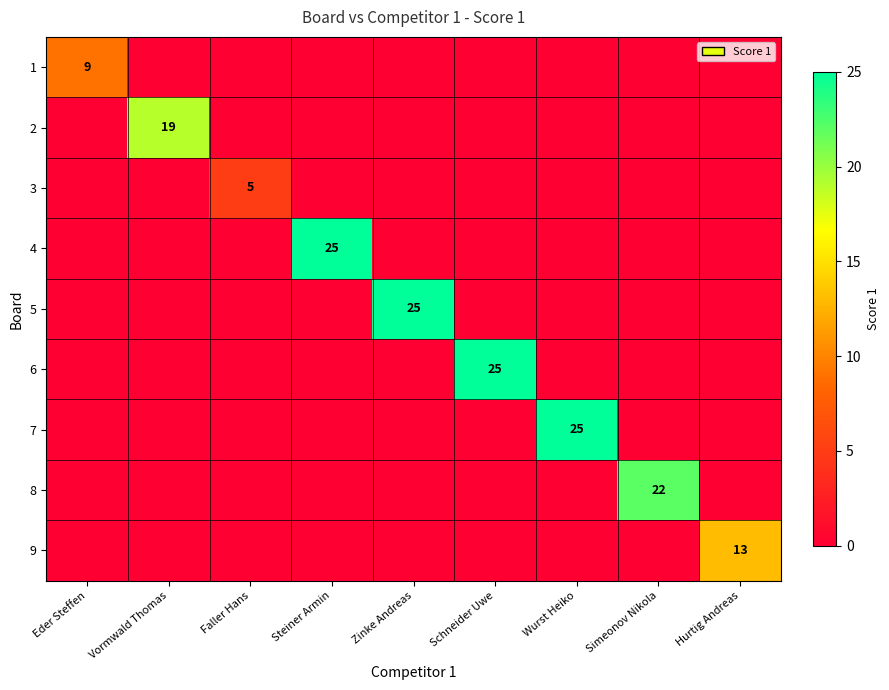

Is it true that 6 equals 25 at Schneider Uwe?

True